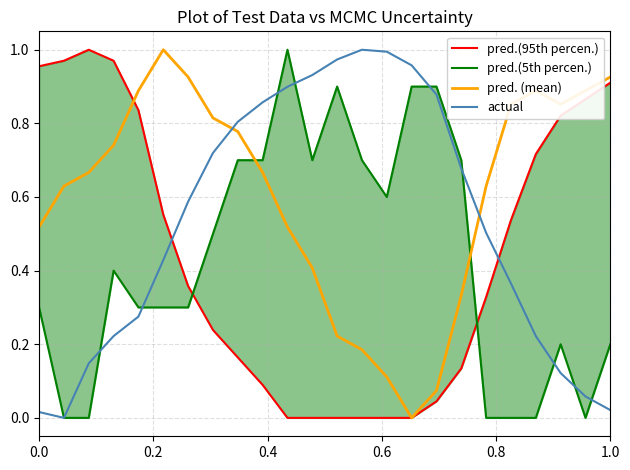

Does the chart display data point markers on the line(s)?

No